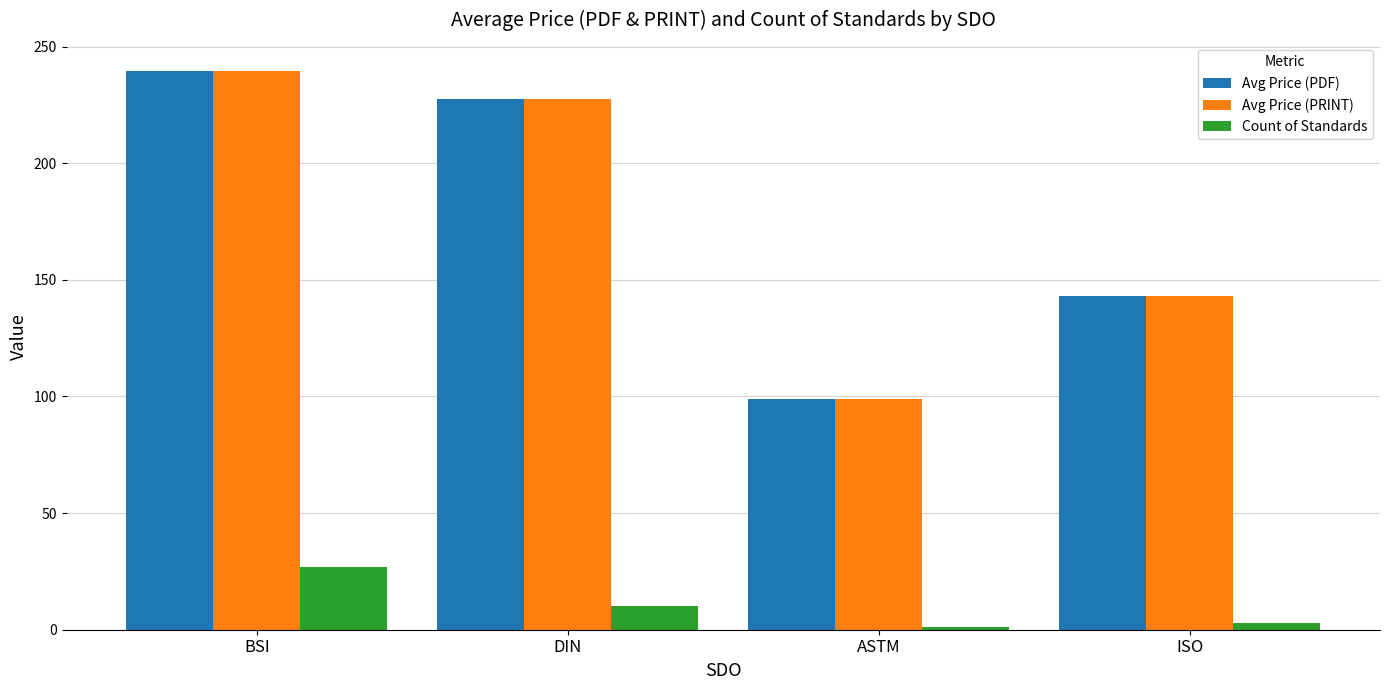

What is the spread (max minus min) of values at BSI?

212.6